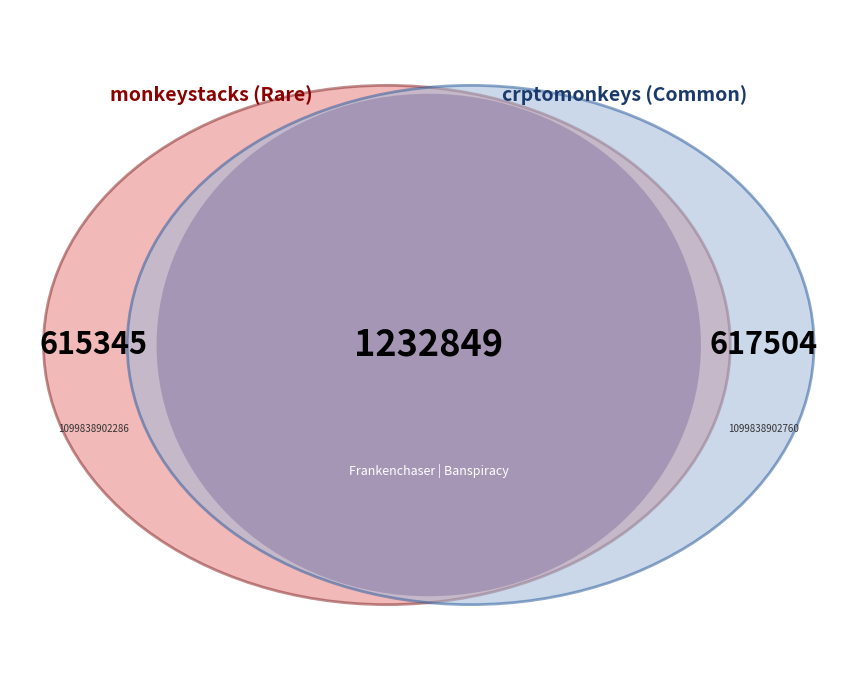

How many segments does this pie chart have?

2